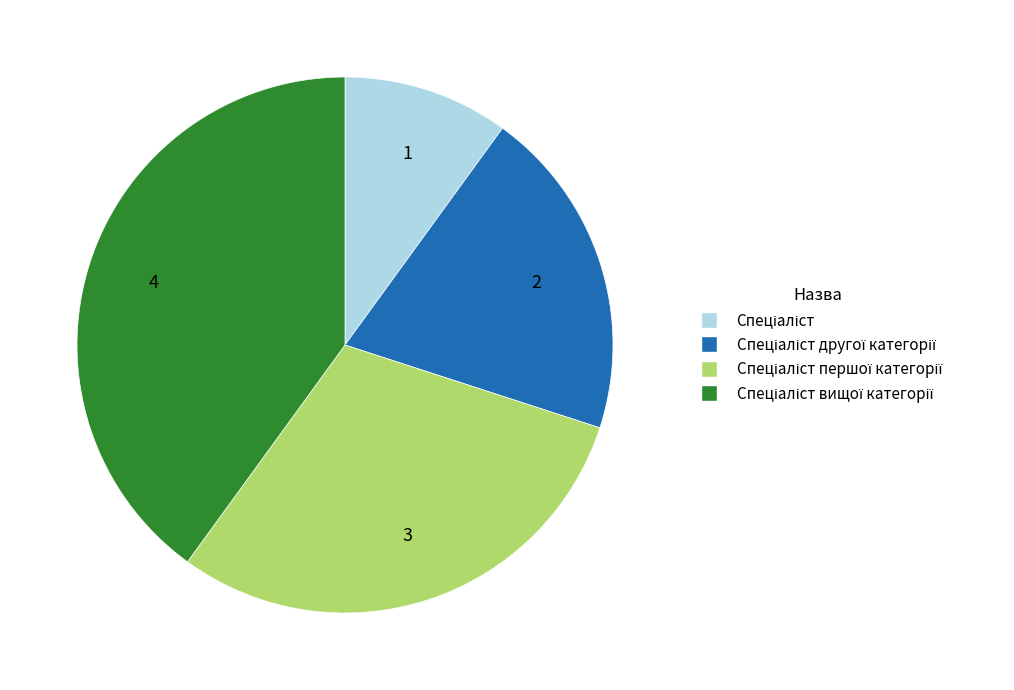

Does any single category account for the majority?

No